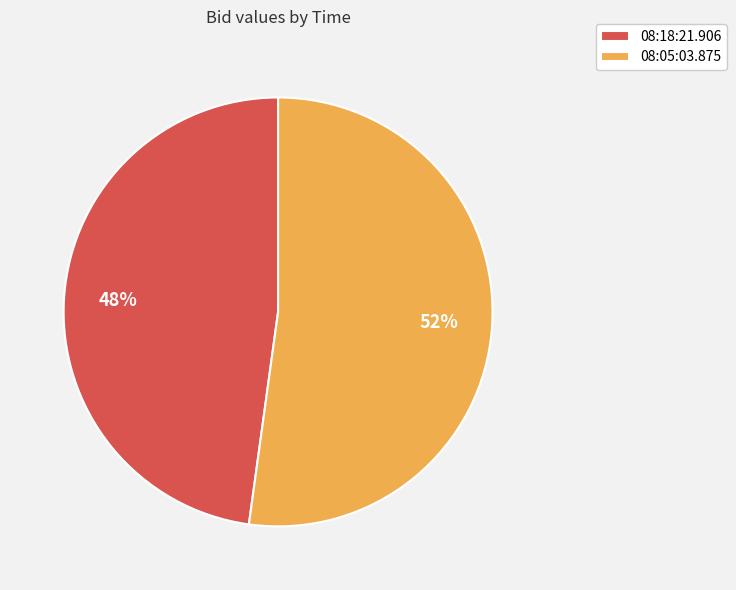

Count the number of slices in the pie.

2